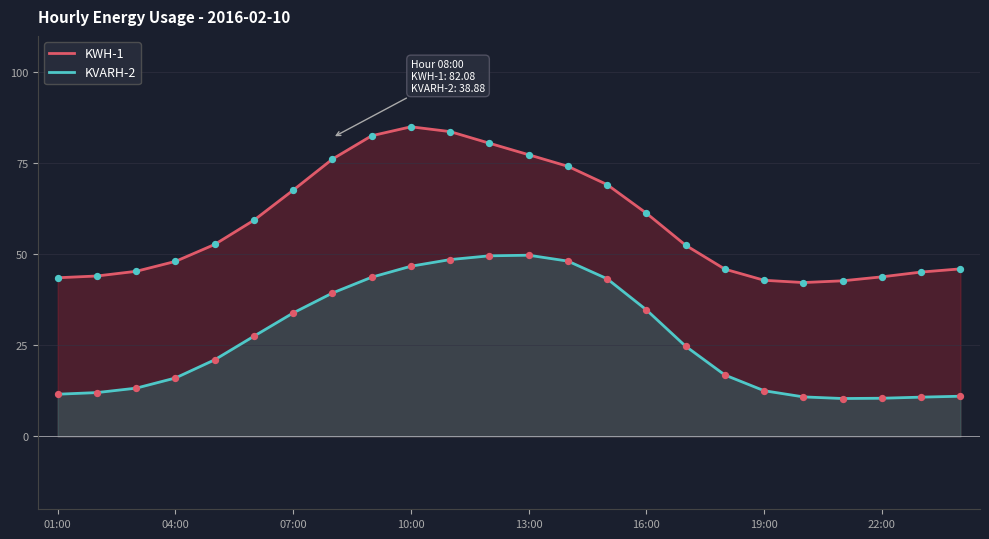

Which series has the largest total across all categories?

KWH-1